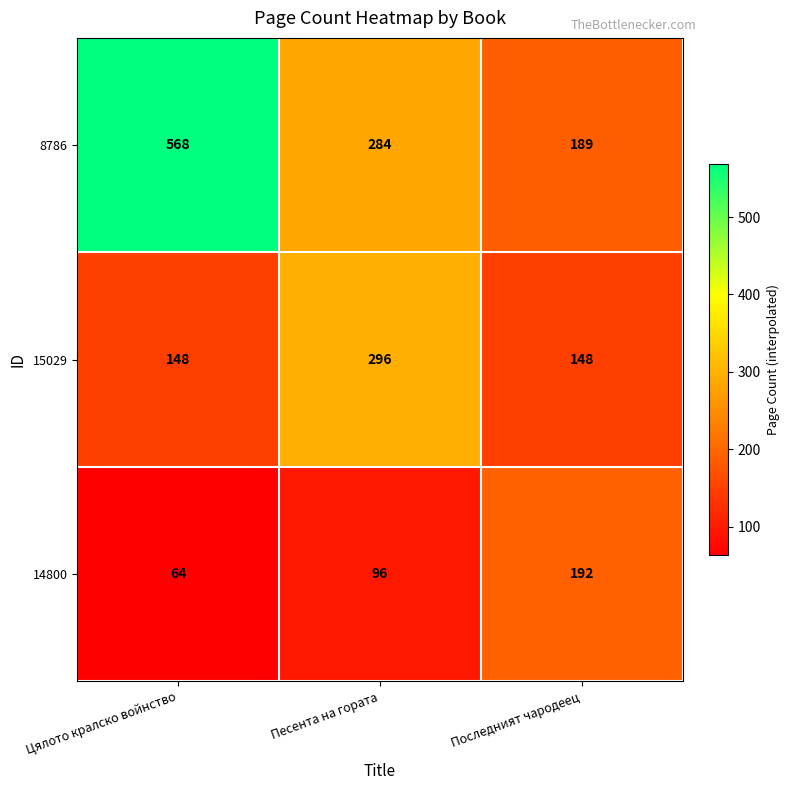

Count the number of data series in this chart.

3